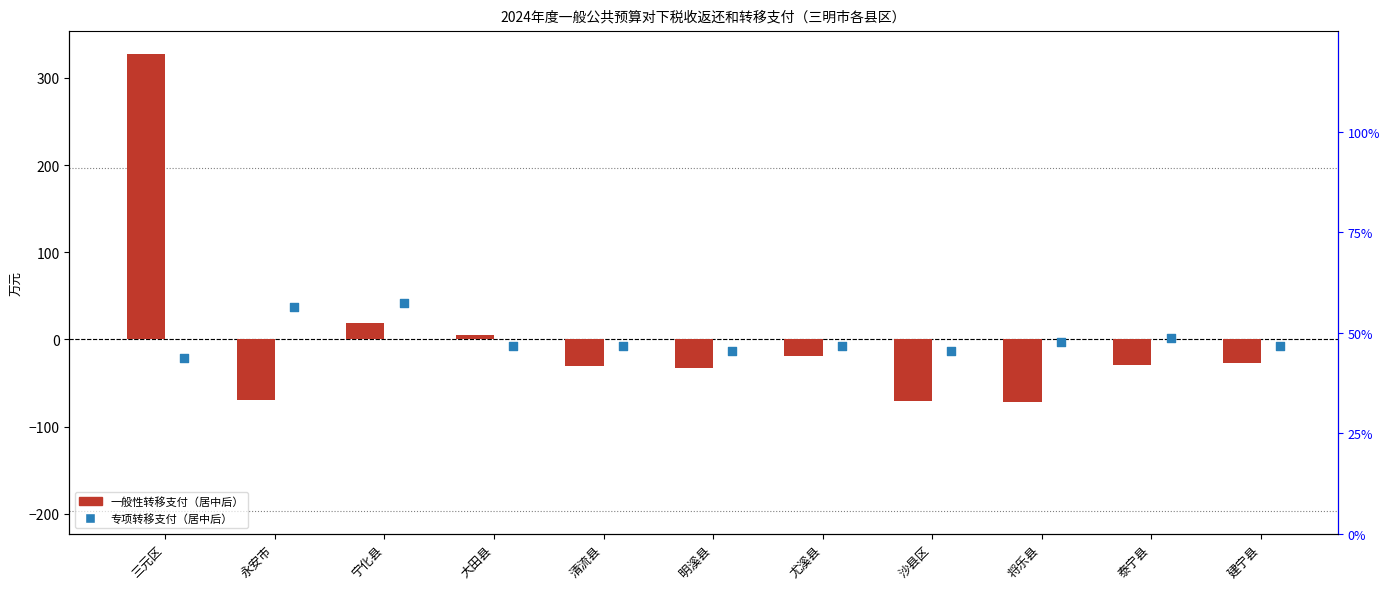

Which series reaches the minimum Y coordinate?

一般性转移支付